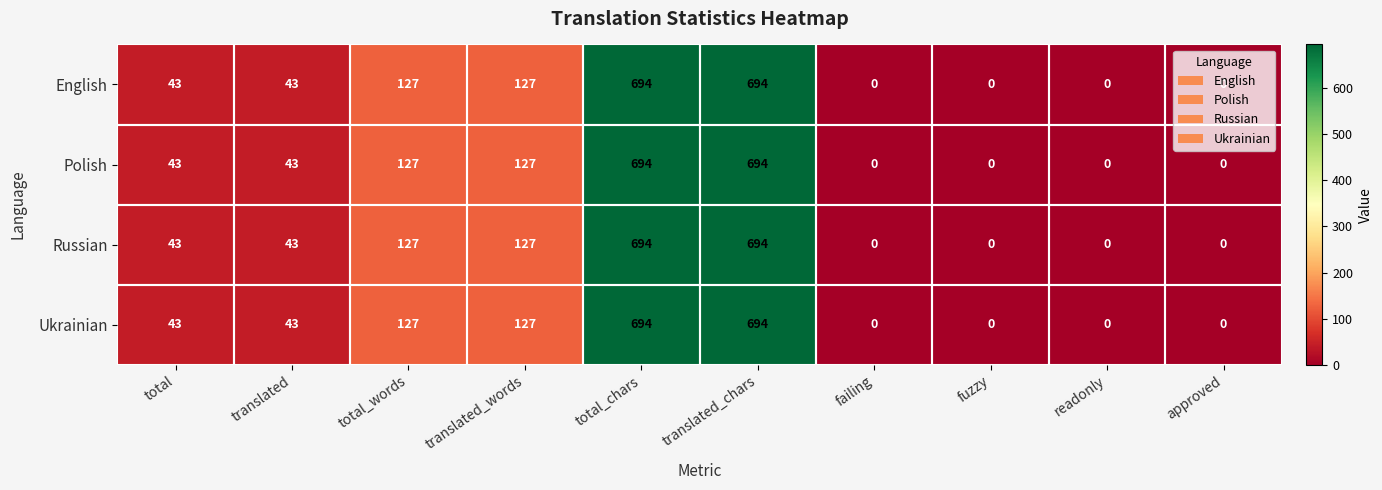

What is the total value across all series at total_words?

508